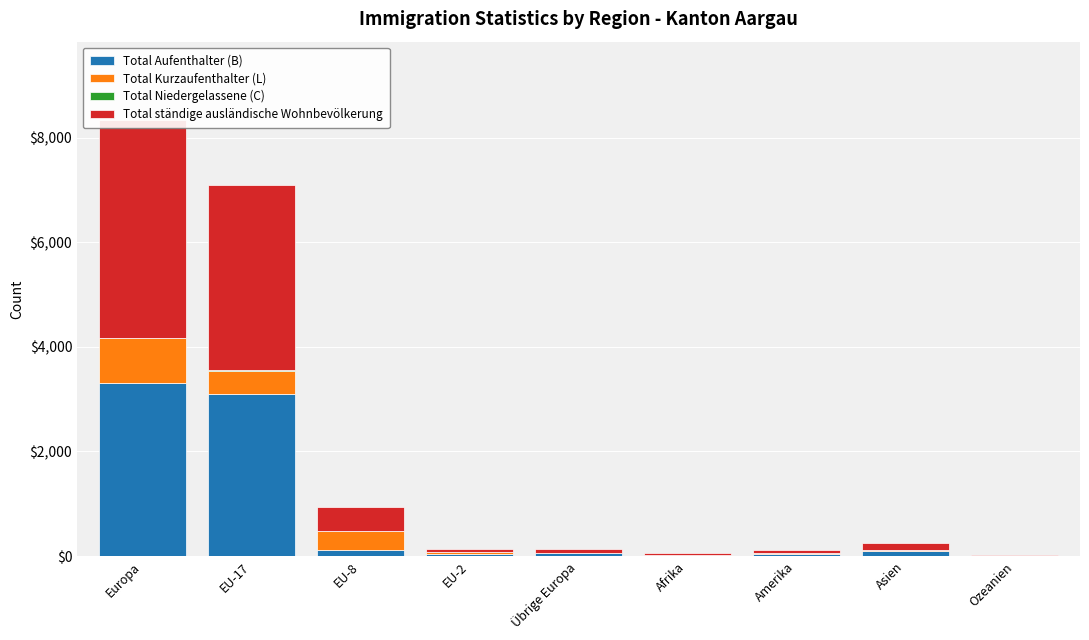

Reading left to right, what are all the values shown in this chart?

Total Aufenthalter (B): Europa=3315	EU-17=3106	EU-8=108	EU-2=36	Übrige Europa=51	Afrika=24	Amerika=45	Asien=91	Ozeanien=7
Total Kurzaufenthalter (L): Europa=850	EU-17=440	EU-8=363	EU-2=35	Übrige Europa=12	Afrika=1	Amerika=15	Asien=33	Ozeanien=0
Total Niedergelassene (C): Europa=3	EU-17=3	EU-8=0	EU-2=0	Übrige Europa=0	Afrika=0	Amerika=0	Asien=0	Ozeanien=0
Total ständige ausländische Wohnbevölkerung: Europa=4168	EU-17=3549	EU-8=471	EU-2=71	Übrige Europa=63	Afrika=25	Amerika=60	Asien=124	Ozeanien=7